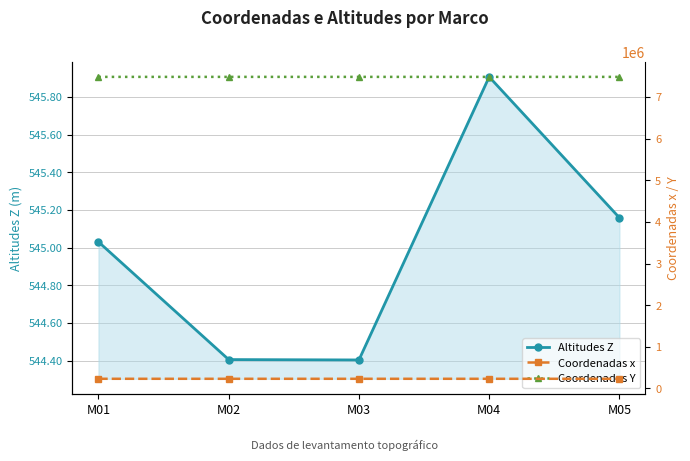

True or false: Coordenadas x and Coordenadas Y cross at least once.

False